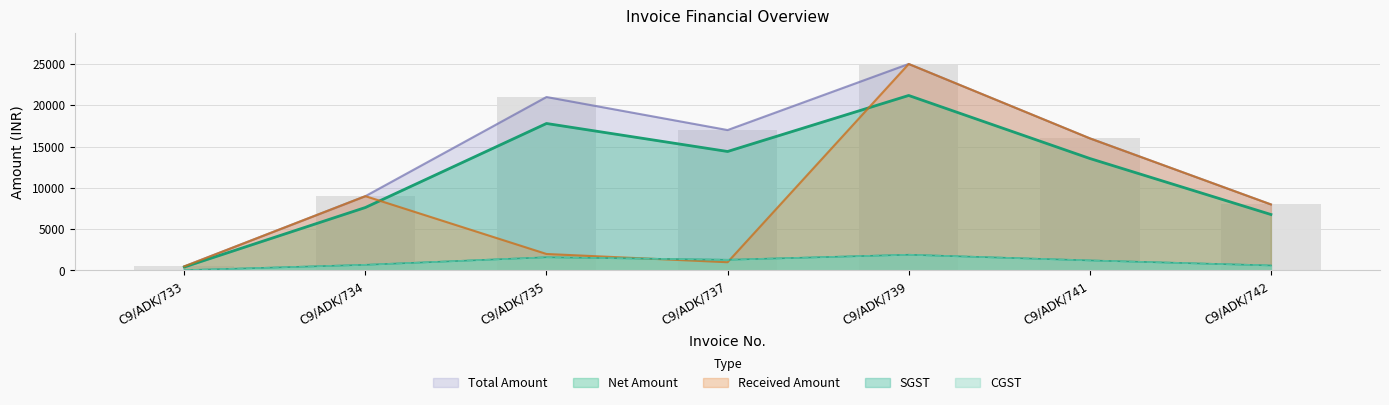

What are all the series names shown in the legend?

Net Amount, SGST, CGST, Total Amount, Received Amount